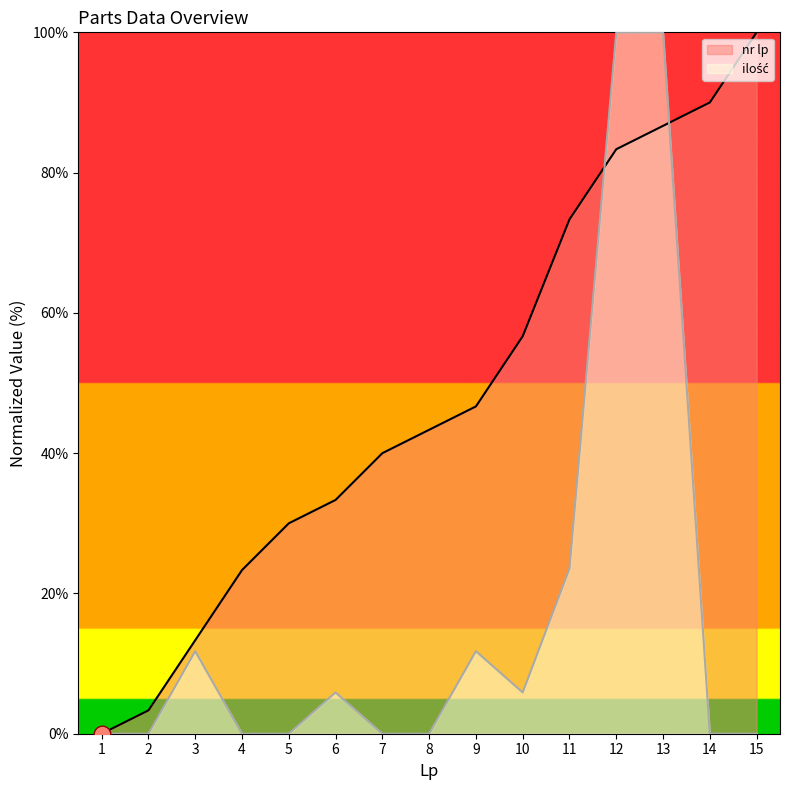

Is the value of ilość at 6 greater than the value of nr lp at 12?

No